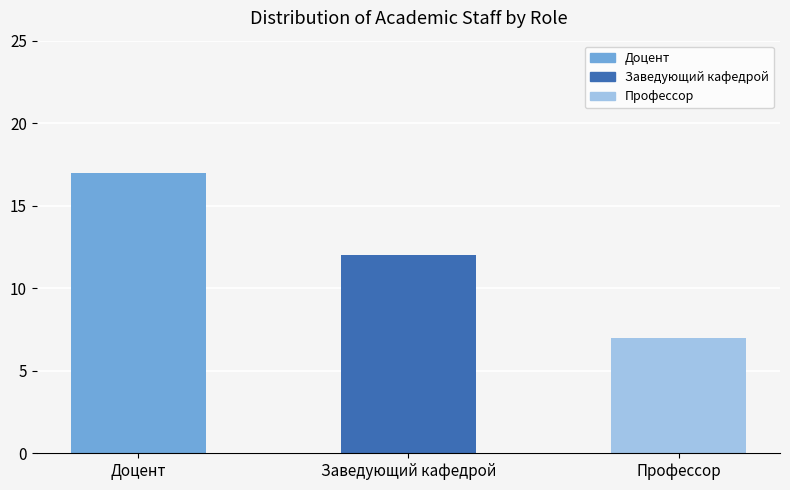

What is the maximum value shown in the chart?

17